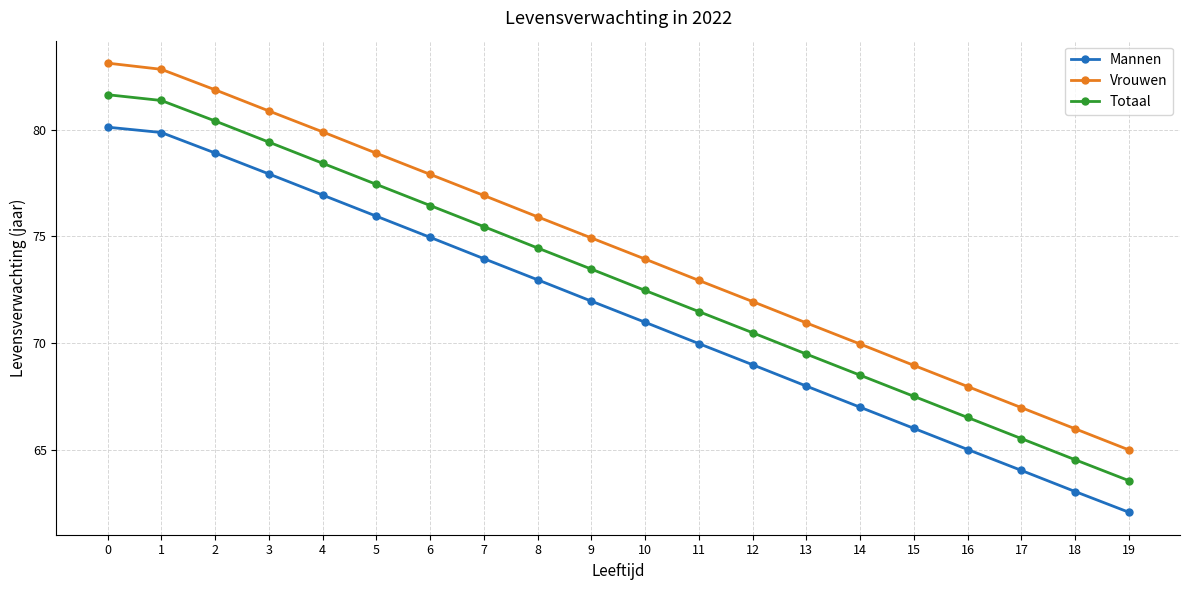

Is the value of Mannen at 5 greater than the value of Totaal at 9?

Yes